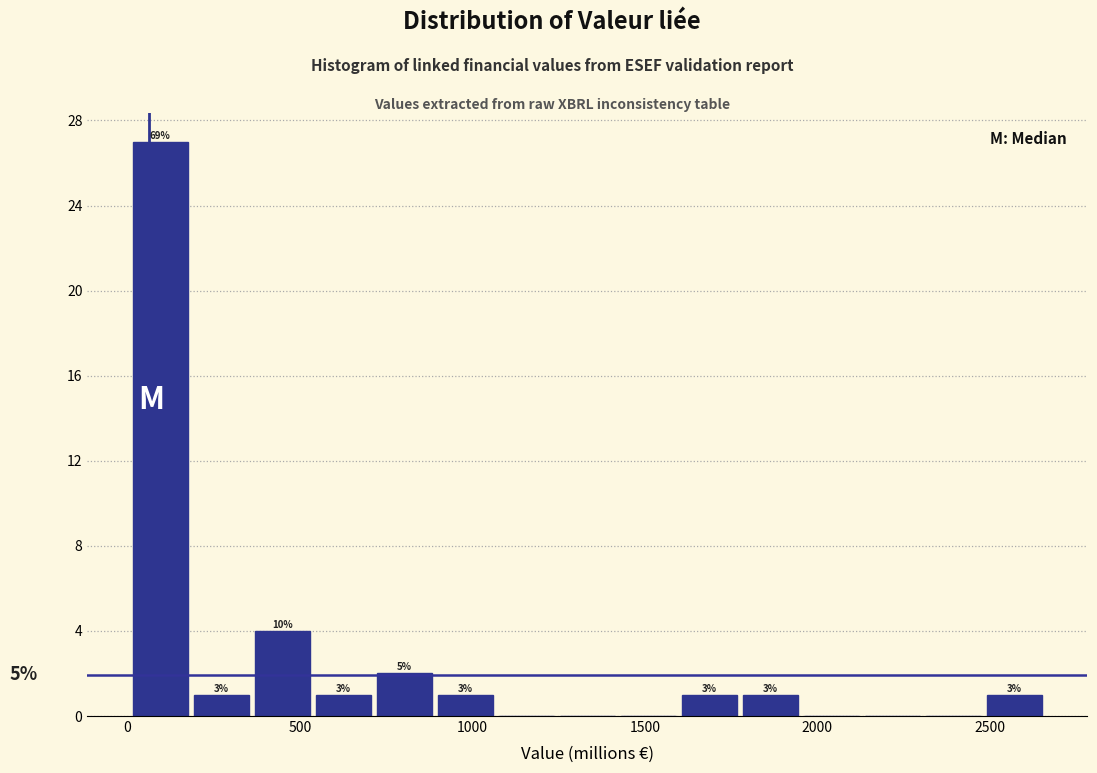

Around what value on the x-axis is the tallest bar? Give the approximate position of its centre, as read against the axis.

100